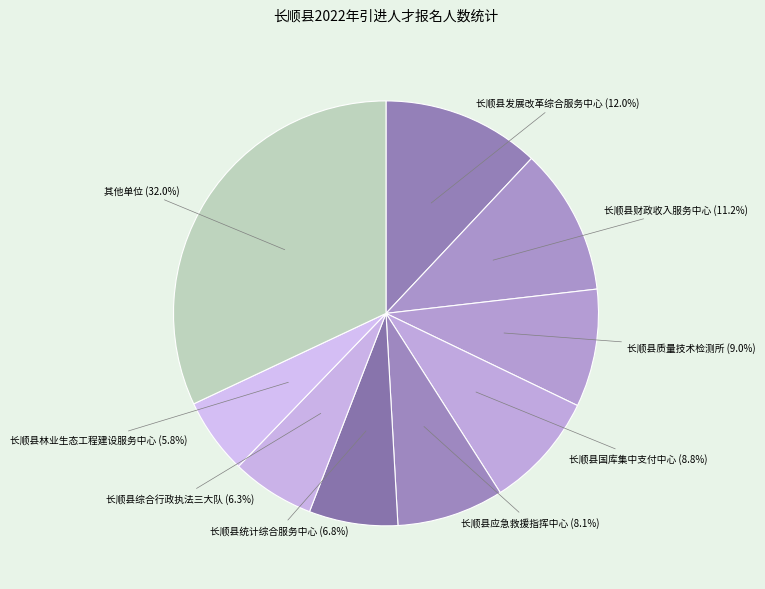

Combined, do 长顺县国库集中支付中心 (8.8%) and 其他单位 (32.0%) account for over 50%?

No